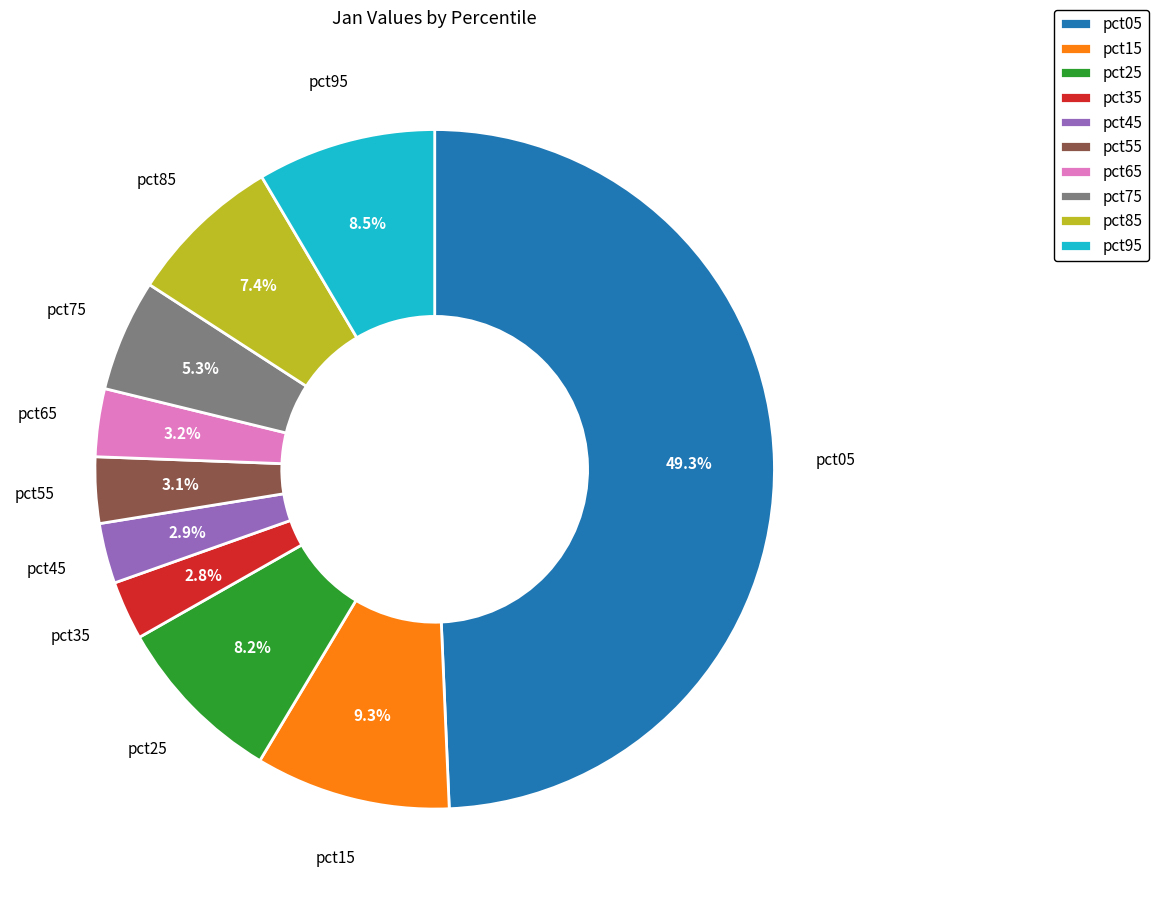

To the nearest percent, what is the difference between the pct35 and pct95 slice percentages?

6%